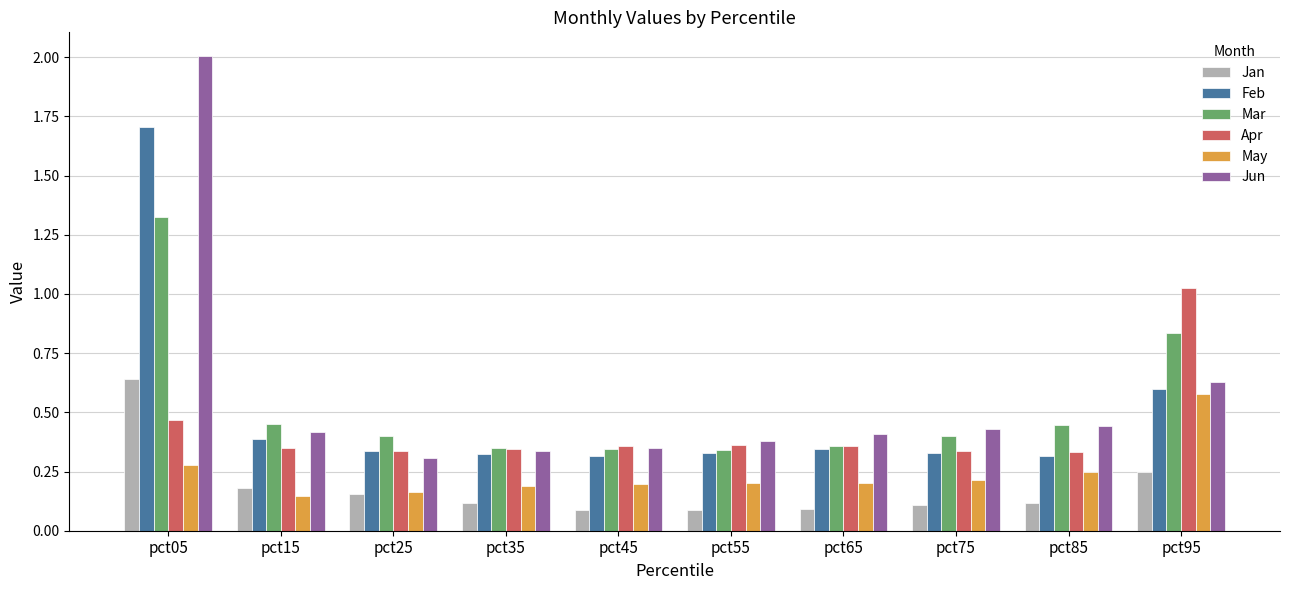

What is the maximum value shown in the chart?

2.0